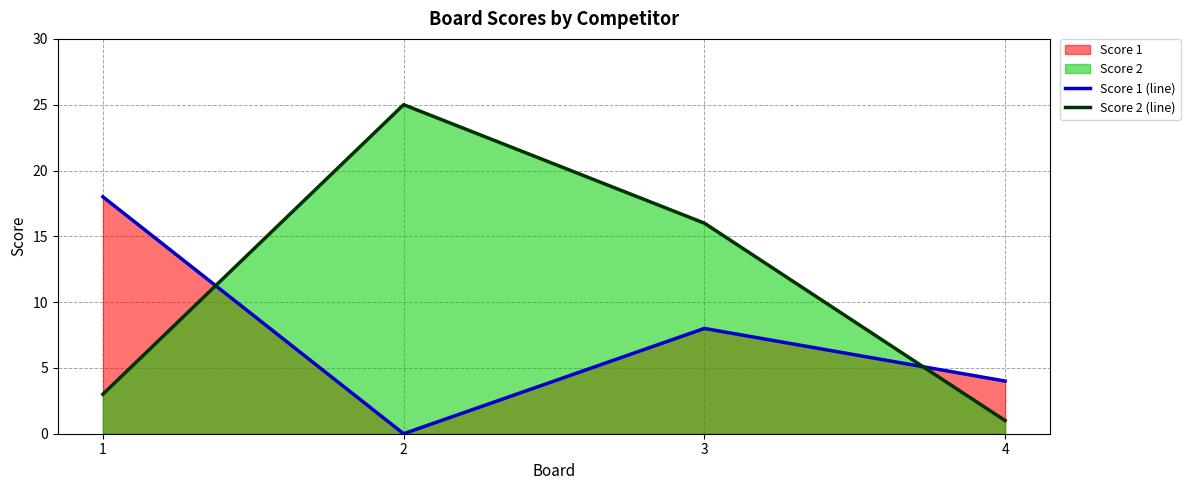

What is the lowest value of the Score 2 (line) series?

1